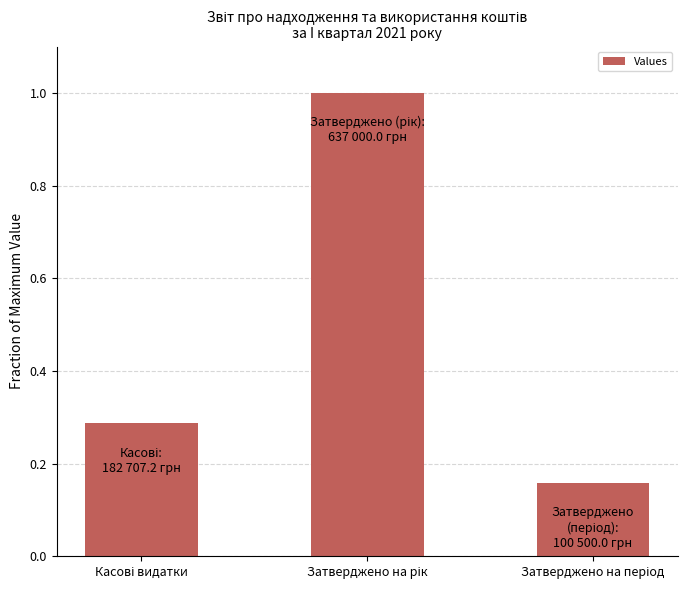

What is the maximum value shown in the chart?

1.0